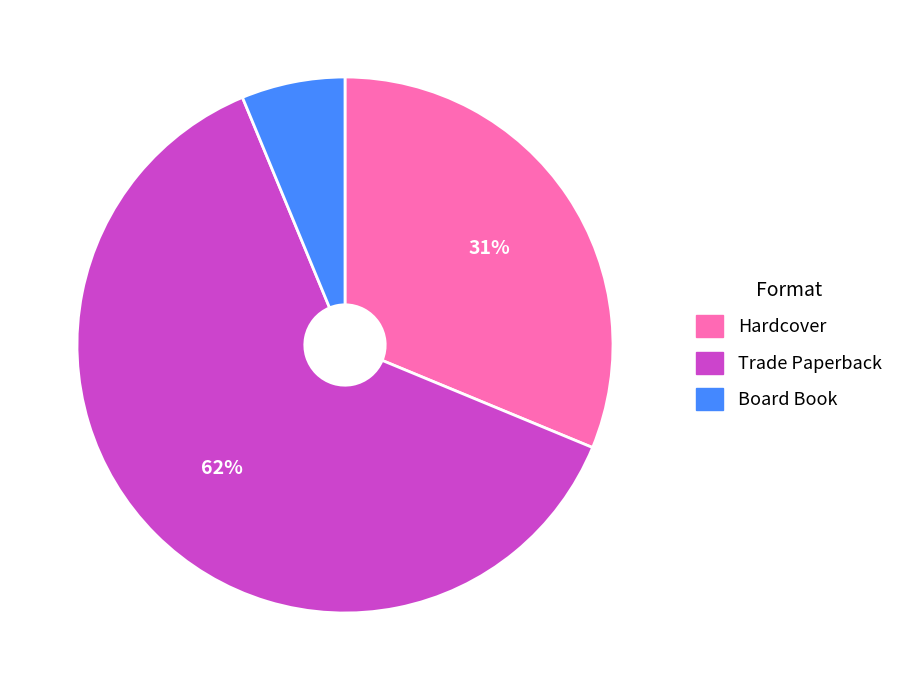

To the nearest percent, what portion does Board Book represent?

6%